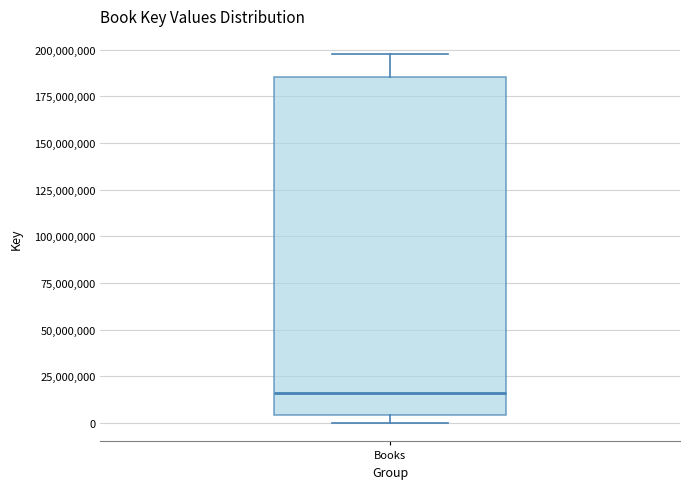

Transcribe this box plot: give where the median line is, the range the box spans, and where the two whiskers end, as read against the y-axis. The values are not printed on the chart, so give them approximately, as read against the axis.

median 15000000, box 5000000 to 185000000, whiskers 0 to 195000000